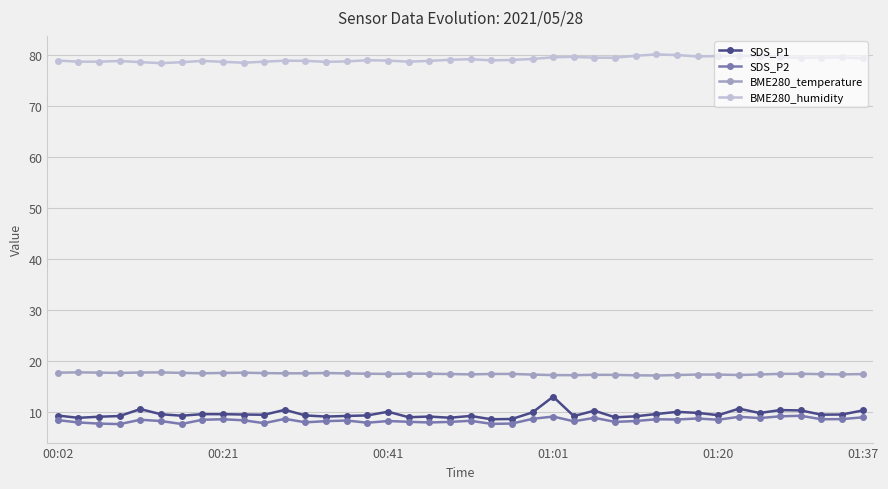

Which series has the largest total across all categories?

BME280_humidity